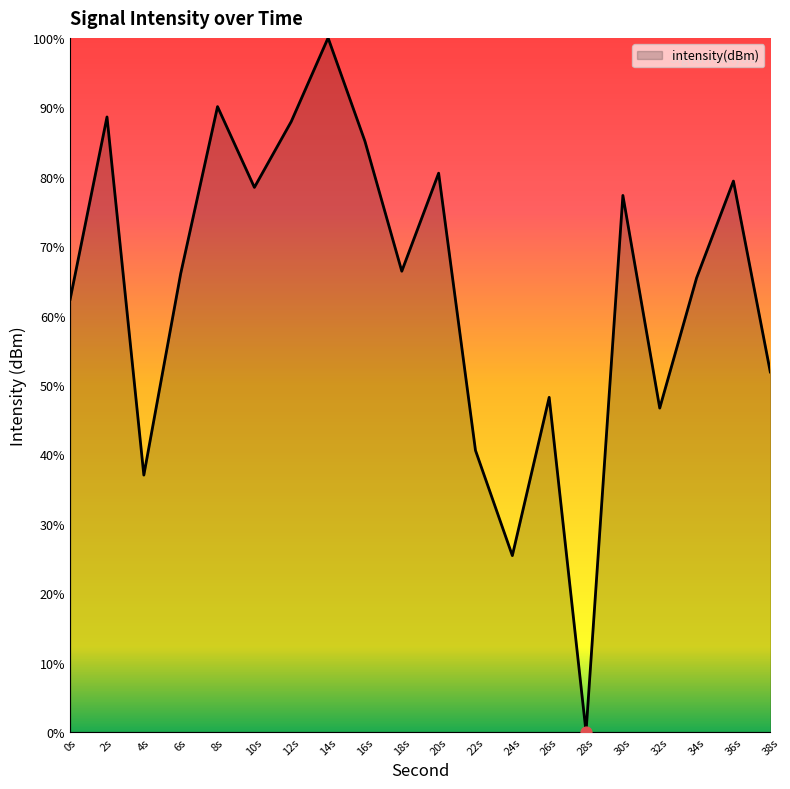

Which has a higher value, 24s or 2s?

2s